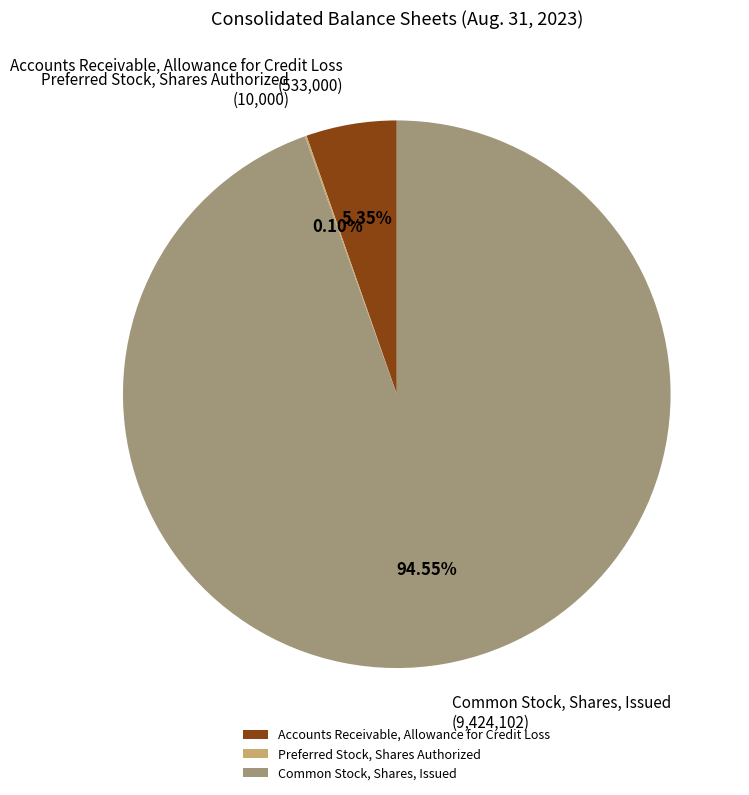

Which slice represents more than half of the pie?

Common Stock, Shares, Issued